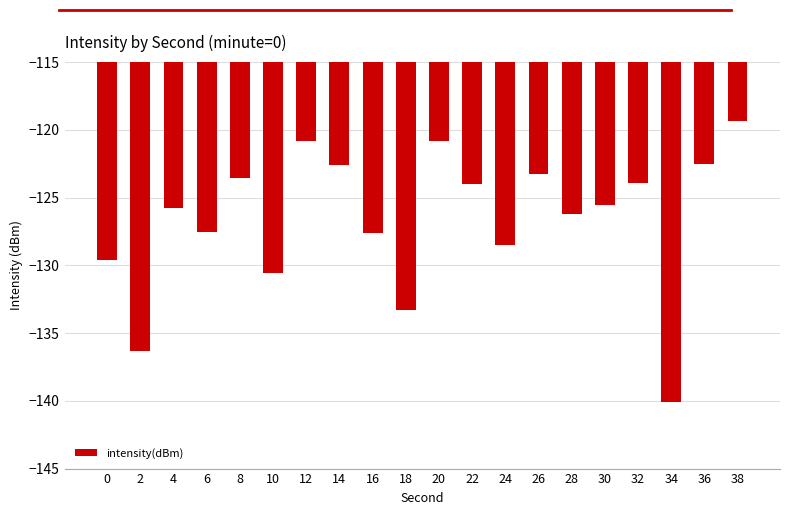

The value at 22 is -124.0. True or false?

True